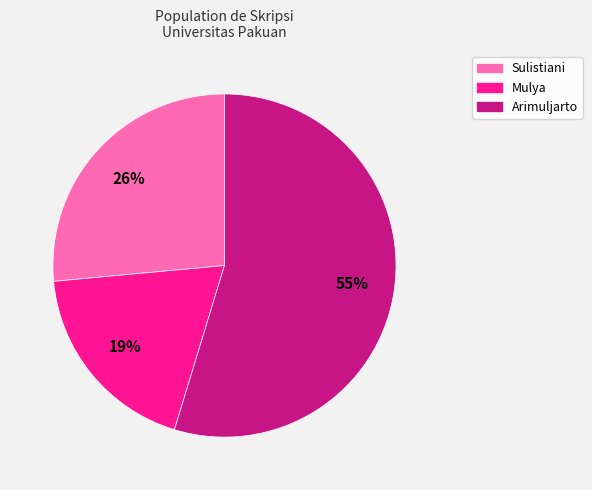

Does Mulya represent more than half of the total?

No